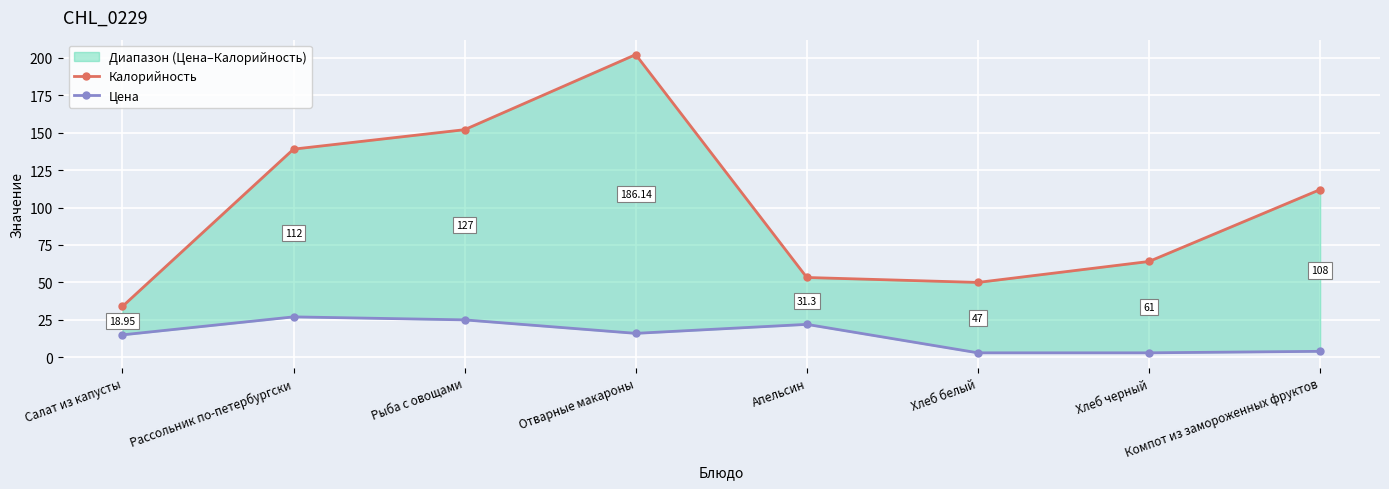

What is the difference between the second highest and second lowest values in the Цена series?

22.0